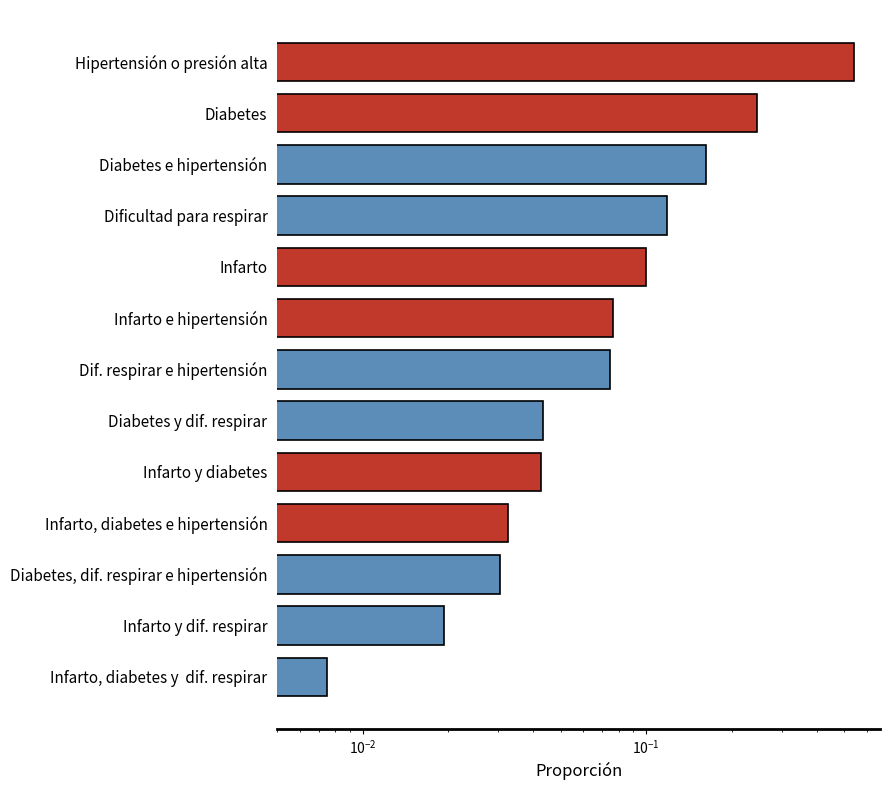

What is the difference between the second highest and second lowest values?

0.2